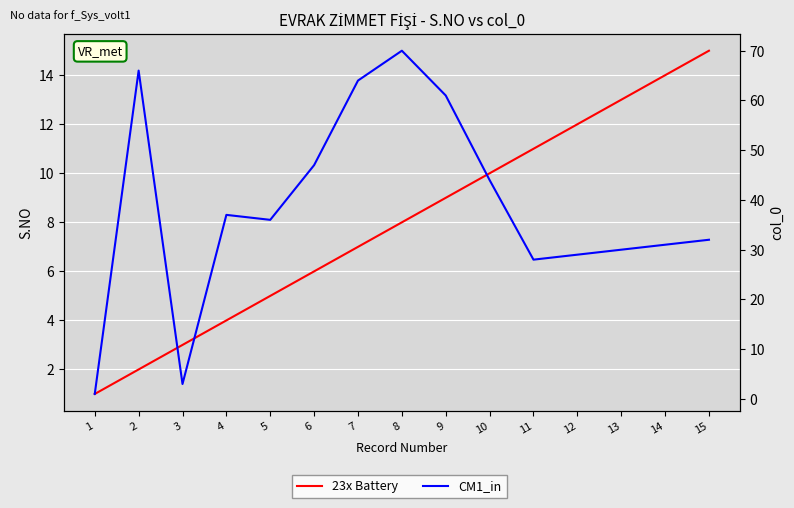

At which category does the chart reach its minimum across all series?

1